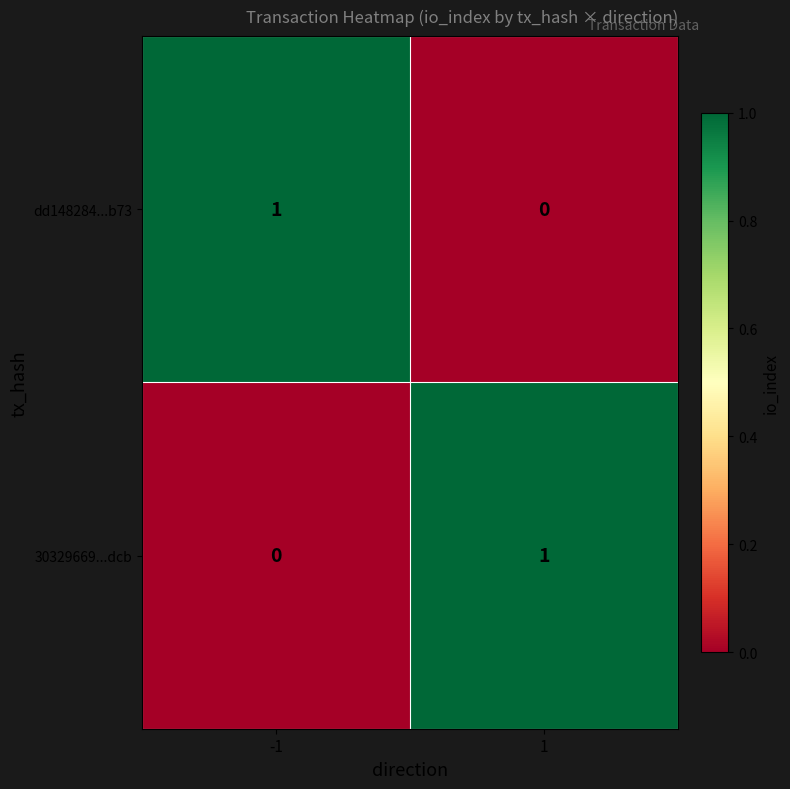

Rank the series at -1 from highest to lowest value.

dd148284...b73, 30329669...dcb